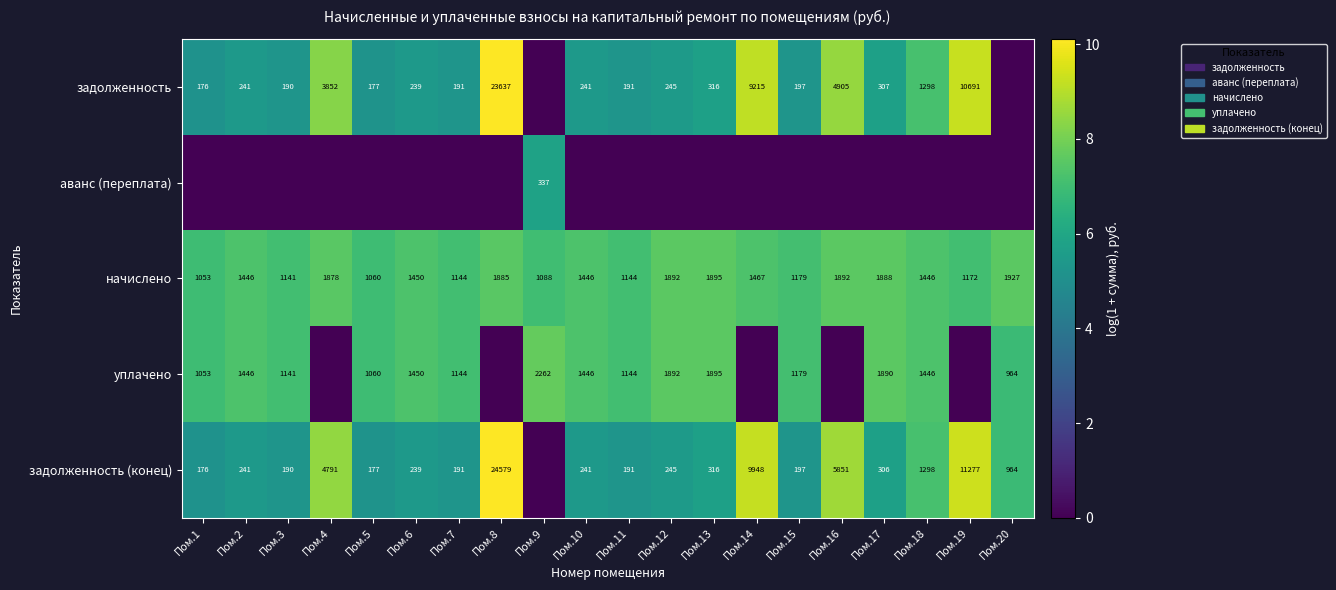

At which category is the sum across all series the highest?

Пом.18